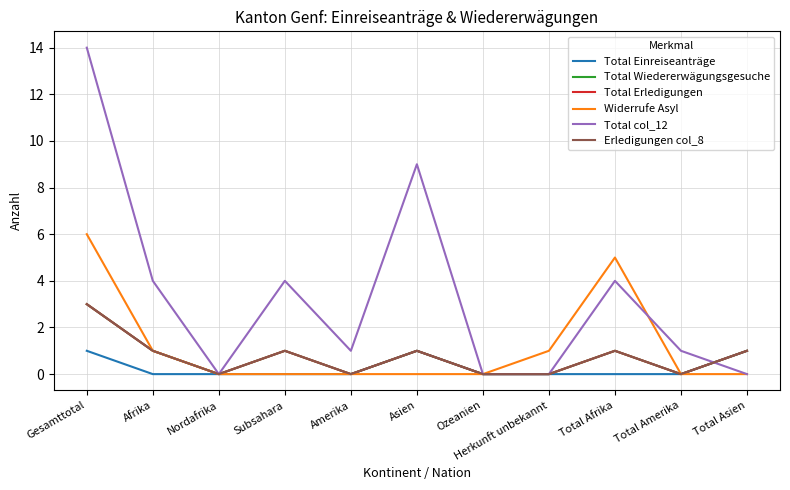

At Nordafrika, list the series in order from smallest to largest.

Total Einreiseanträge, Total Wiedererwägungsgesuche, Total Erledigungen, Widerrufe Asyl, Total col_12, Erledigungen col_8